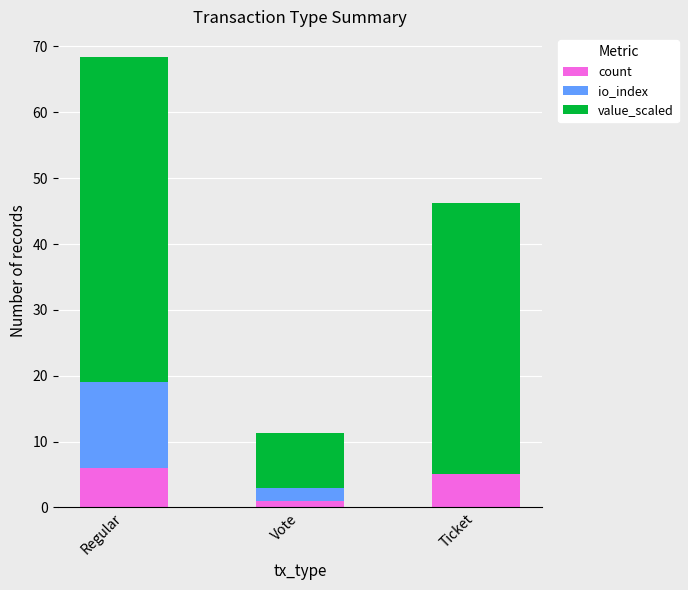

At which category is the sum across all series the highest?

Regular